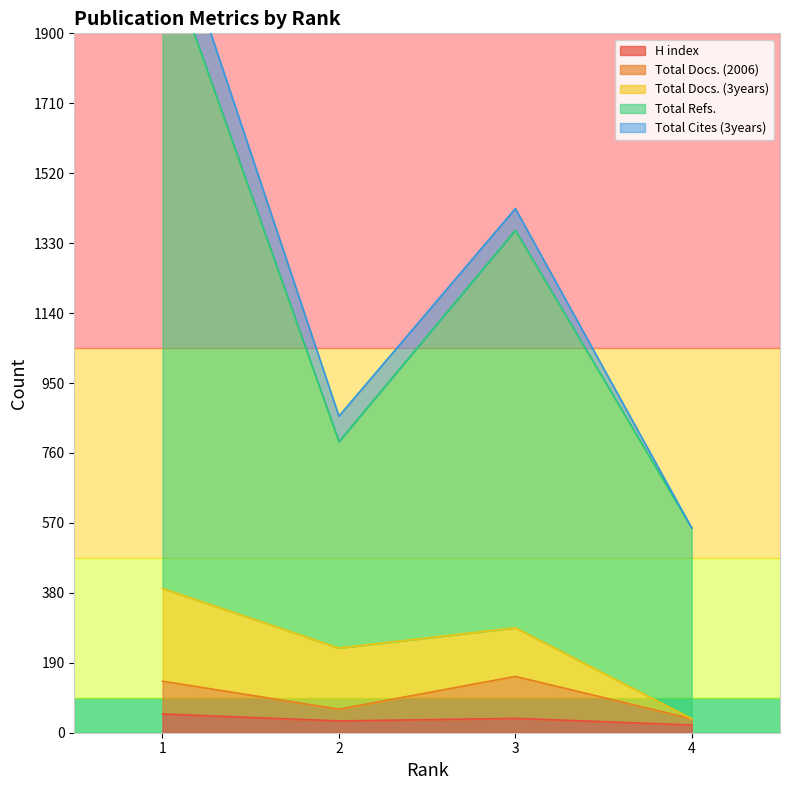

Which series has the largest range (max minus min)?

Total Refs.